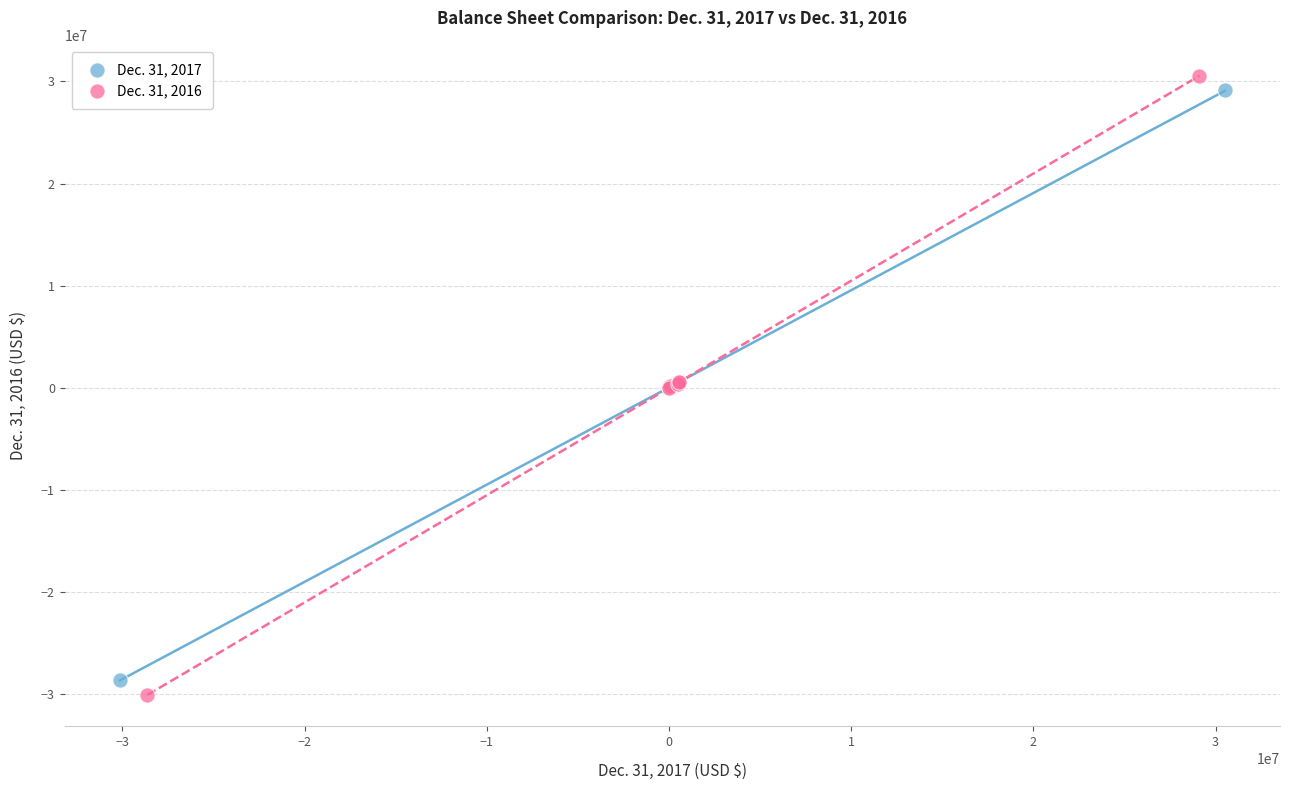

Which series has the widest spread of Y values?

Dec. 31, 2016